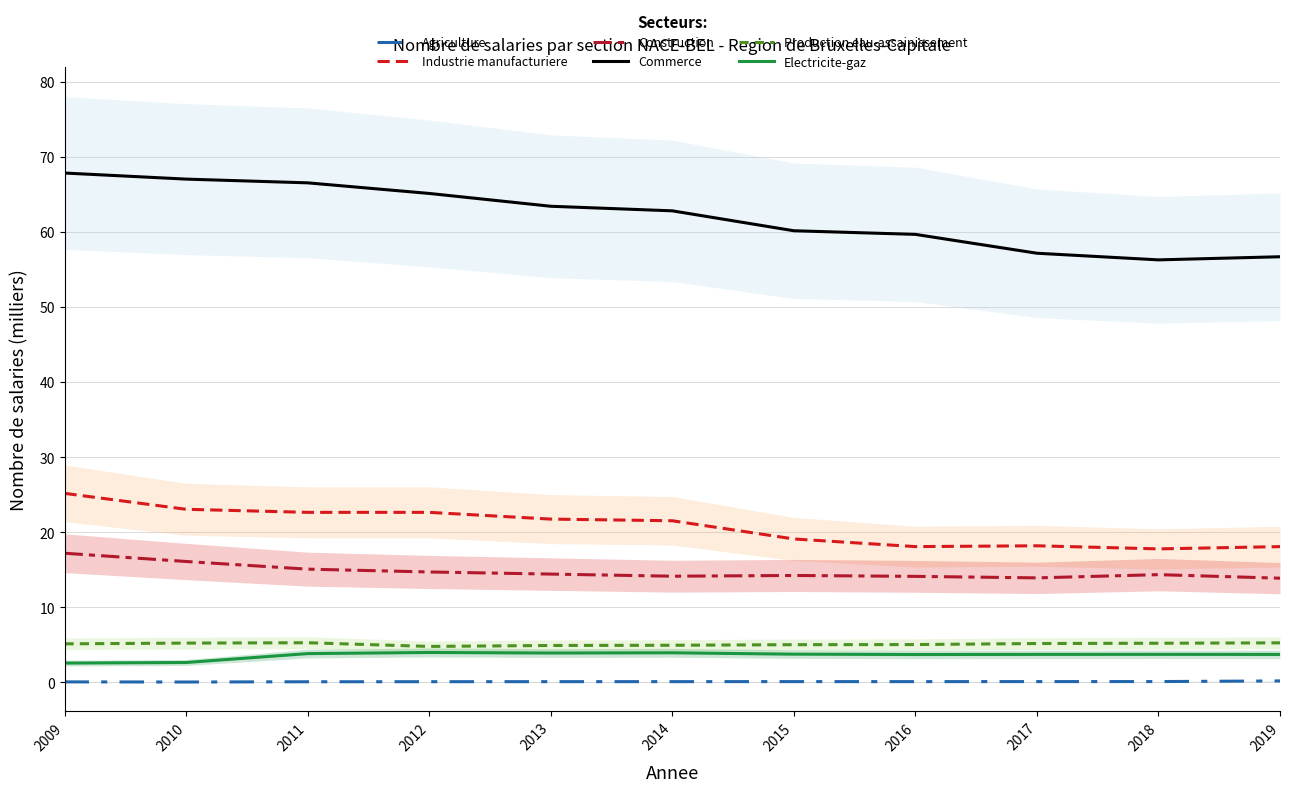

What is the value of the Commerce point at the 9th from the left?

57.2